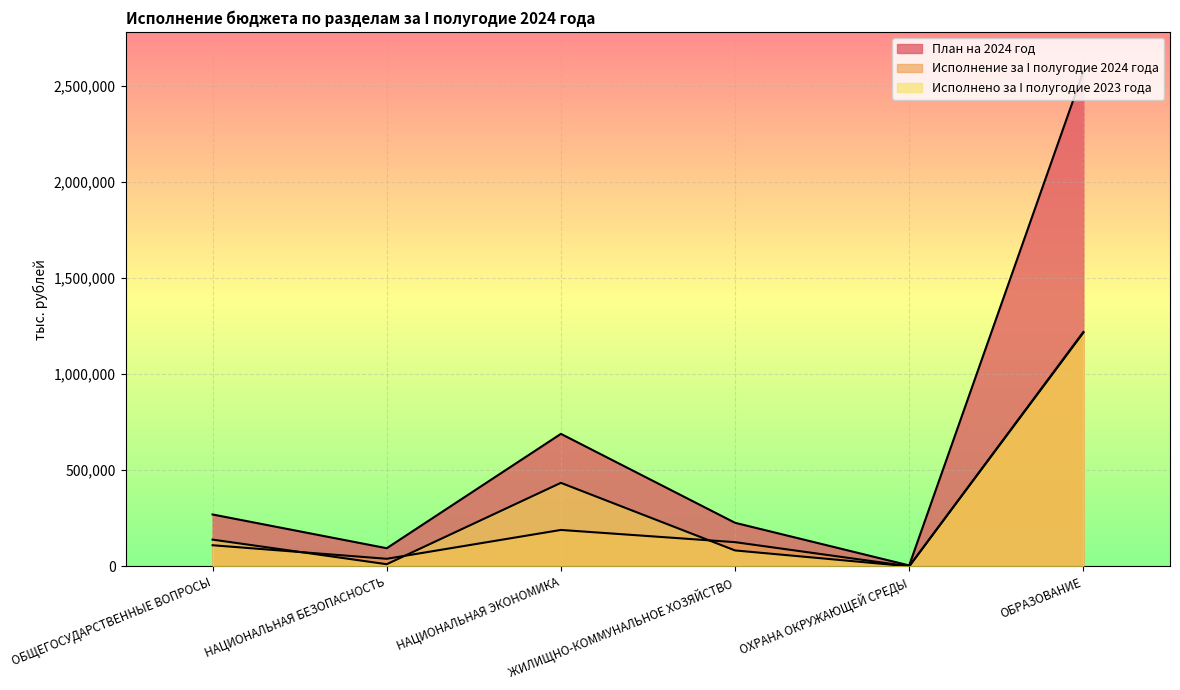

Between НАЦИОНАЛЬНАЯ БЕЗОПАСНОСТЬ and ЖИЛИЩНО-КОММУНАЛЬНОЕ ХОЗЯЙСТВО, which series saw the biggest shift?

План на 2024 год